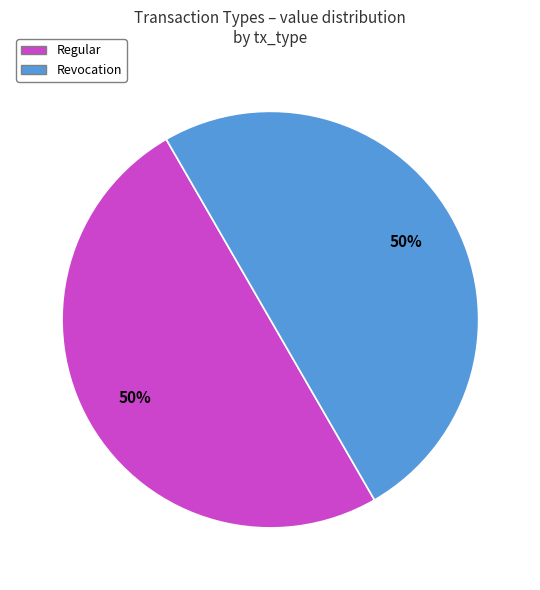

Is it true that Regular is 61% of the pie?

False